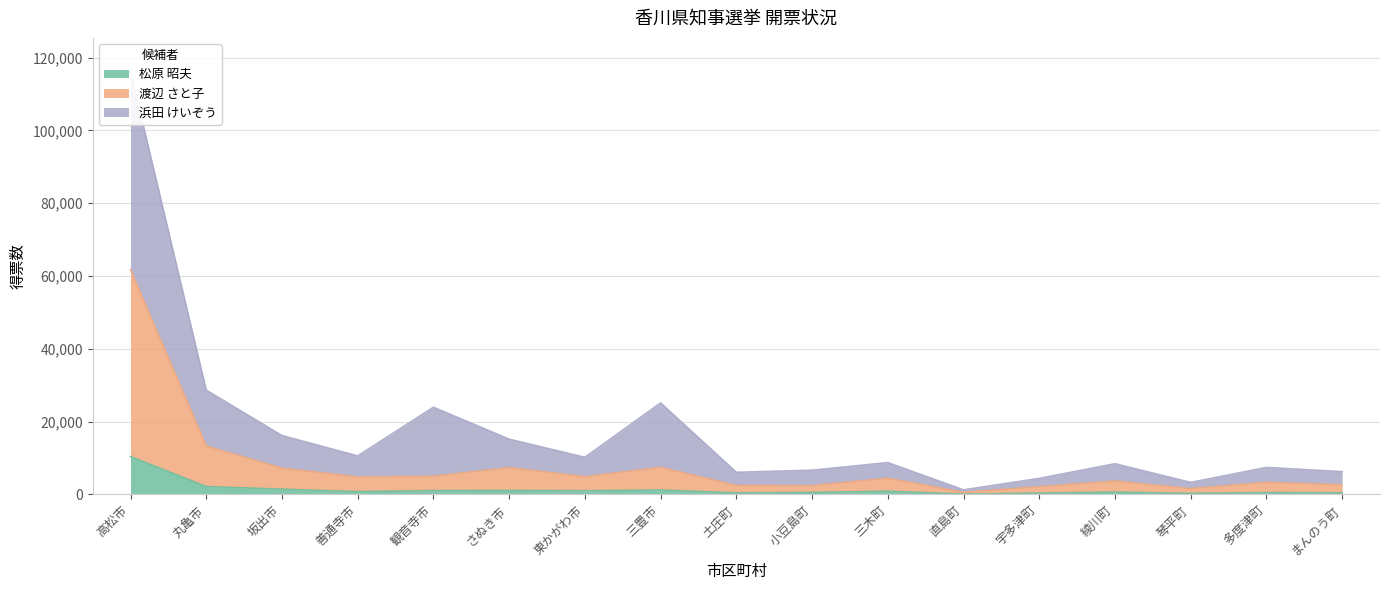

Between 綾川町 and 観音寺市, which is larger?

観音寺市